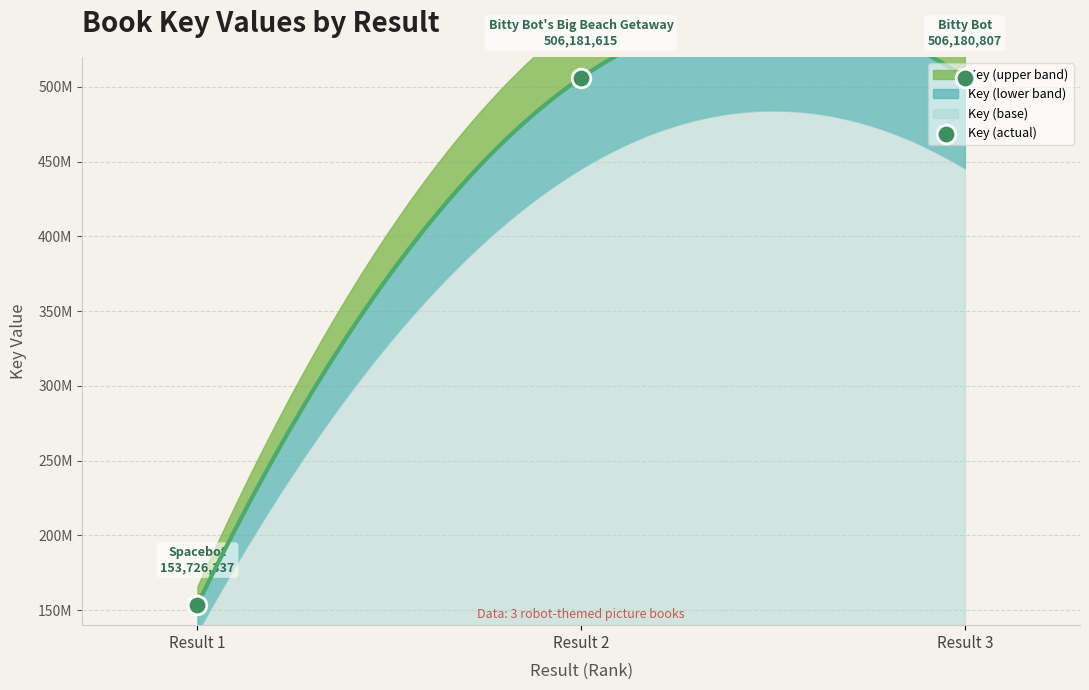

What is the change in value from Result 2 to Result 3?

-808